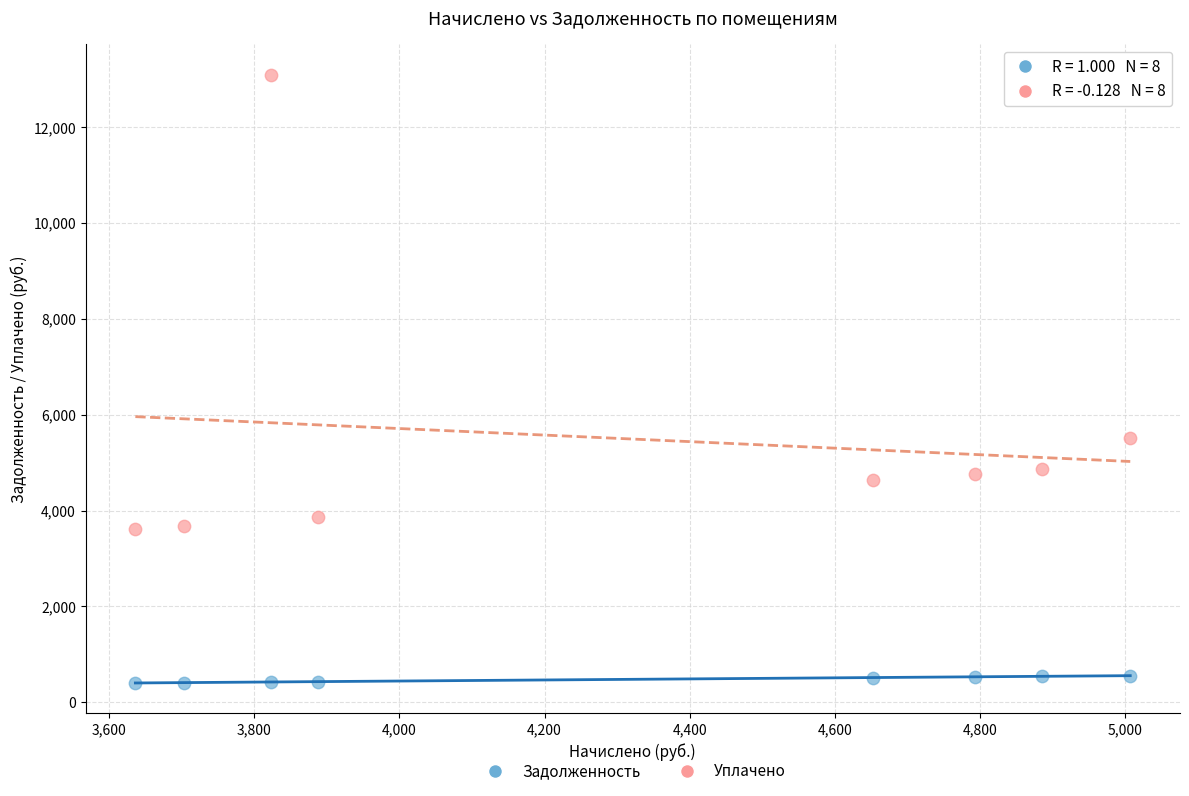

Which series contains the highest Y value?

Уплачено